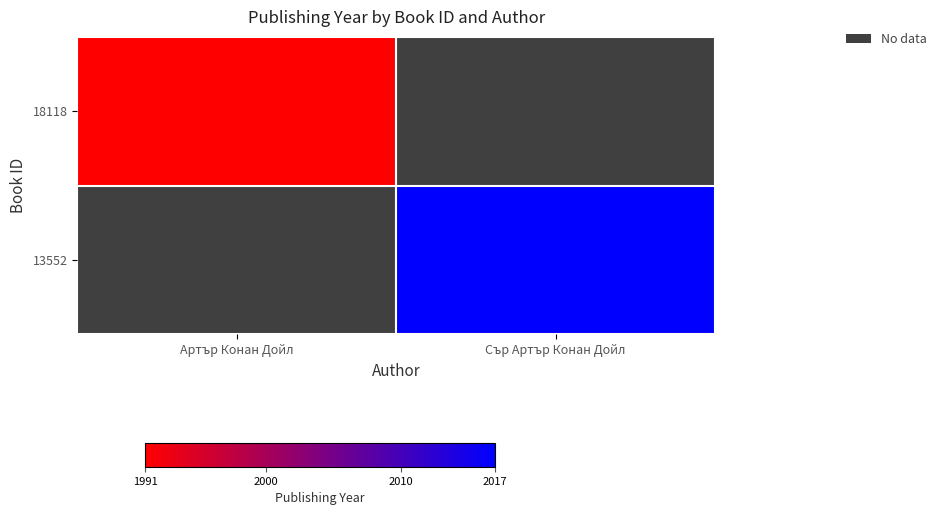

Which series has the largest range (max minus min)?

13552